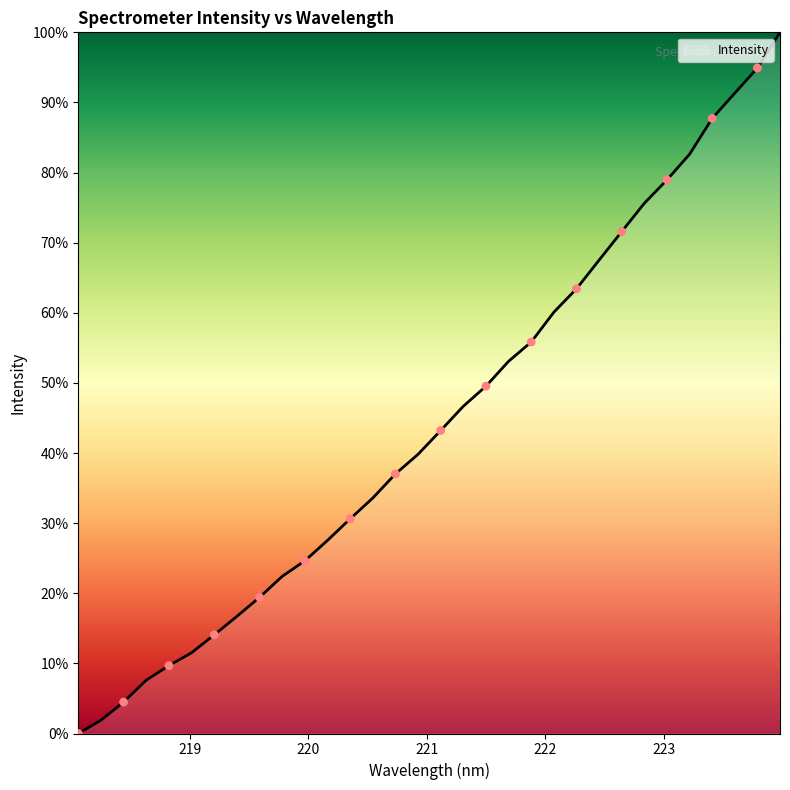

What is the difference between the maximum and minimum values?

100.0